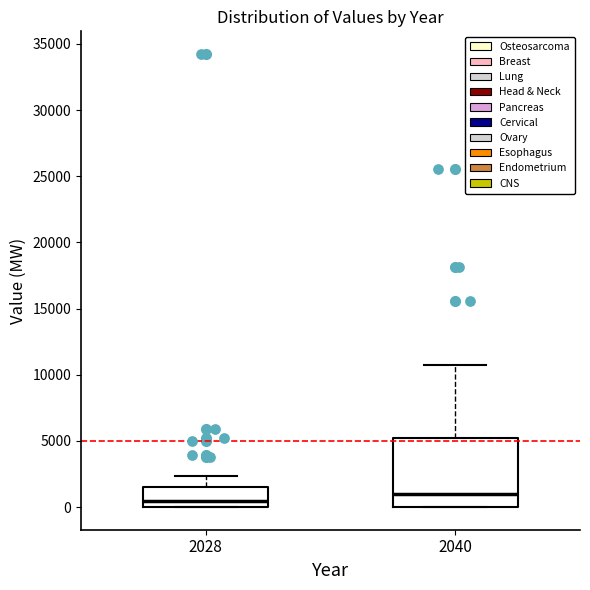

Where does the median line of the box at x = 2028 sit on the y-axis? The values are not printed on the chart, so give them approximately, as read against the axis.

500